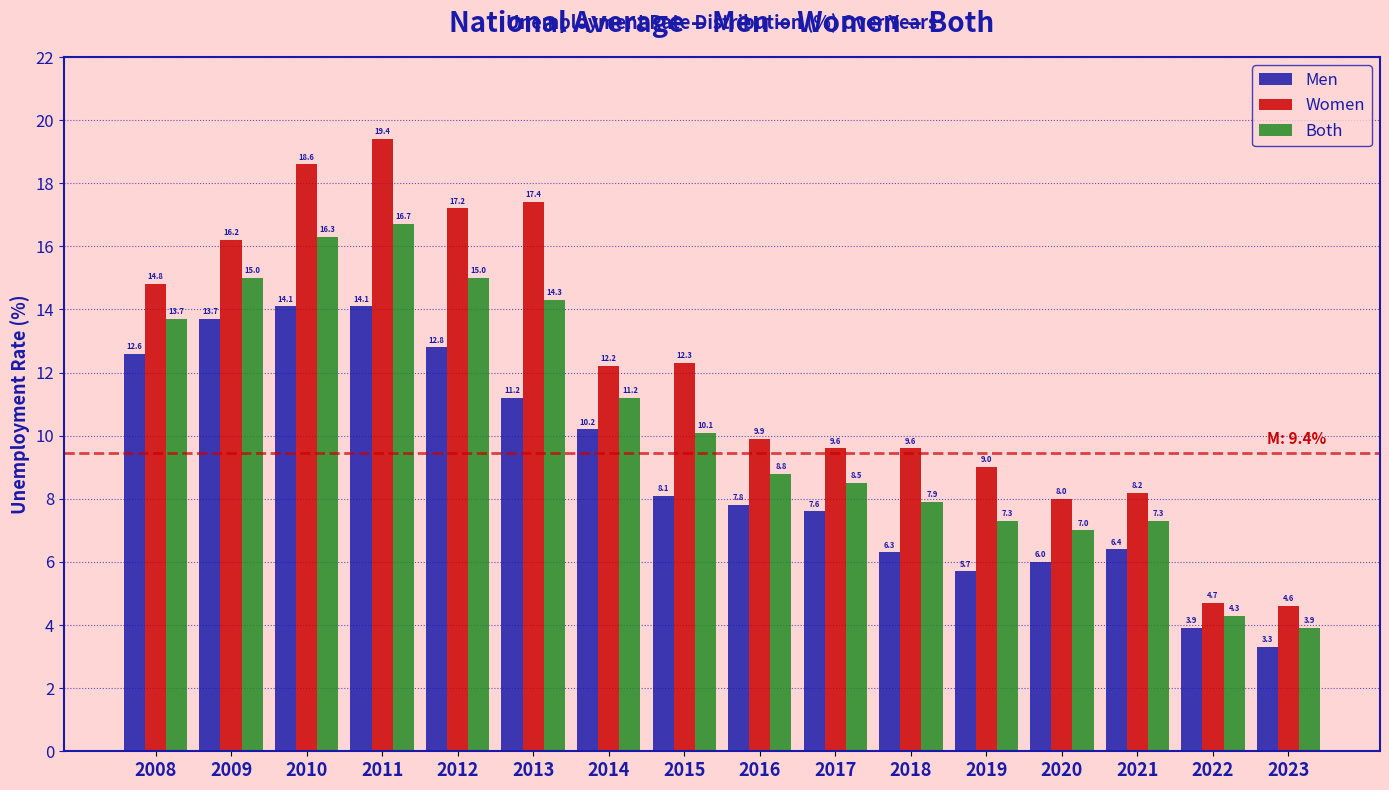

Reading right to left, extract all data points from this chart.

Men: 2023=3.3	2022=3.9	2021=6.4	2020=6.0	2019=5.7	2018=6.3	2017=7.6	2016=7.8	2015=8.1	2014=10.2	2013=11.2	2012=12.8	2011=14.1	2010=14.1	2009=13.7	2008=12.6
Women: 2023=4.6	2022=4.7	2021=8.2	2020=8.0	2019=9.0	2018=9.6	2017=9.6	2016=9.9	2015=12.3	2014=12.2	2013=17.4	2012=17.2	2011=19.4	2010=18.6	2009=16.2	2008=14.8
Both: 2023=3.9	2022=4.3	2021=7.3	2020=7.0	2019=7.3	2018=7.9	2017=8.5	2016=8.8	2015=10.1	2014=11.2	2013=14.3	2012=15.0	2011=16.7	2010=16.3	2009=15.0	2008=13.7